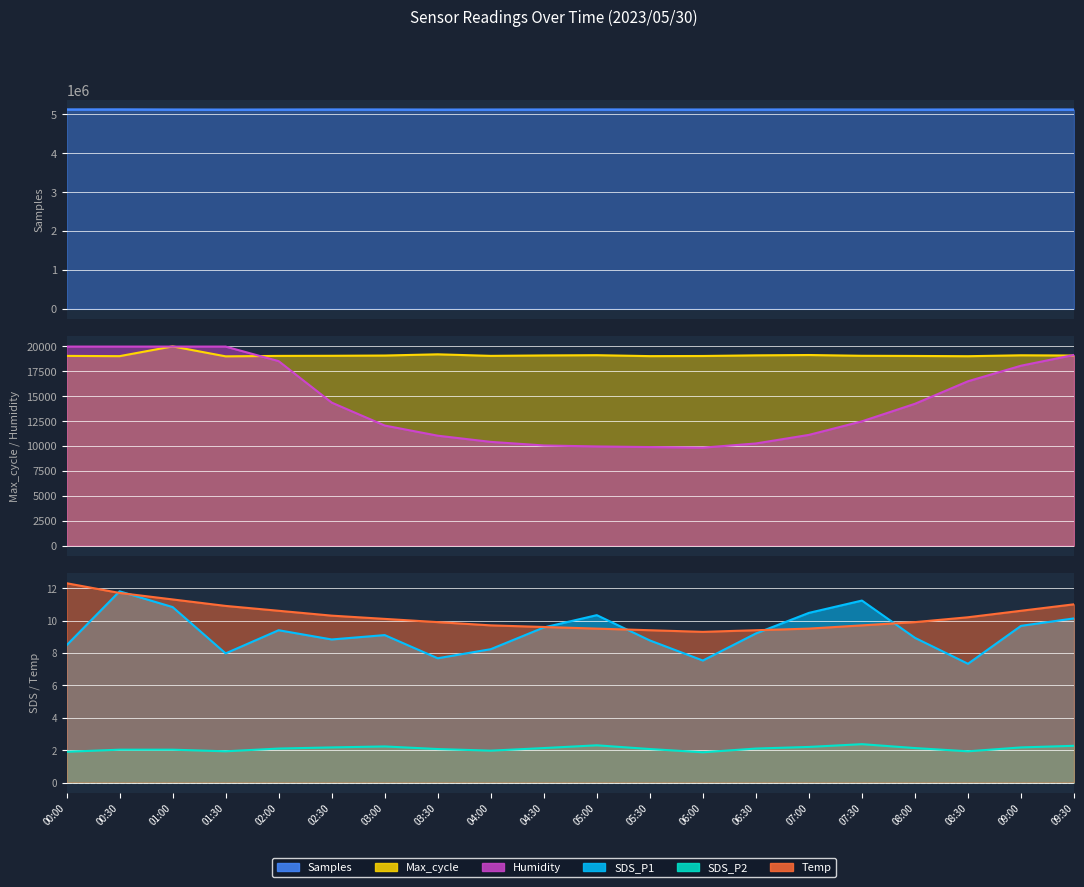

Does the chart display data point markers on the line(s)?

No